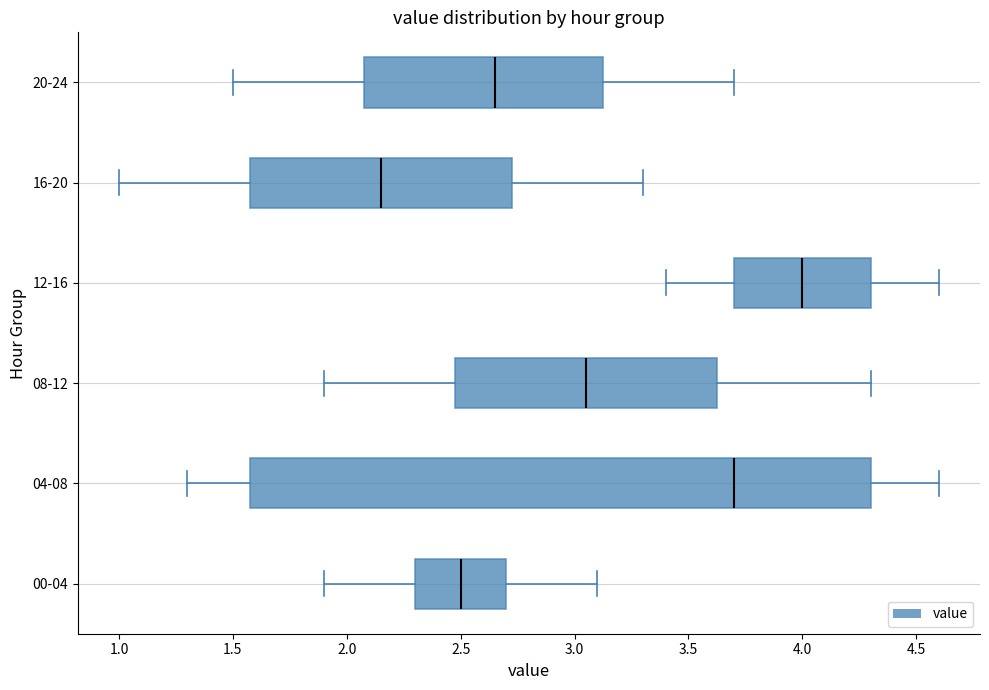

Which box's median line is the furthest to the right?

12-16